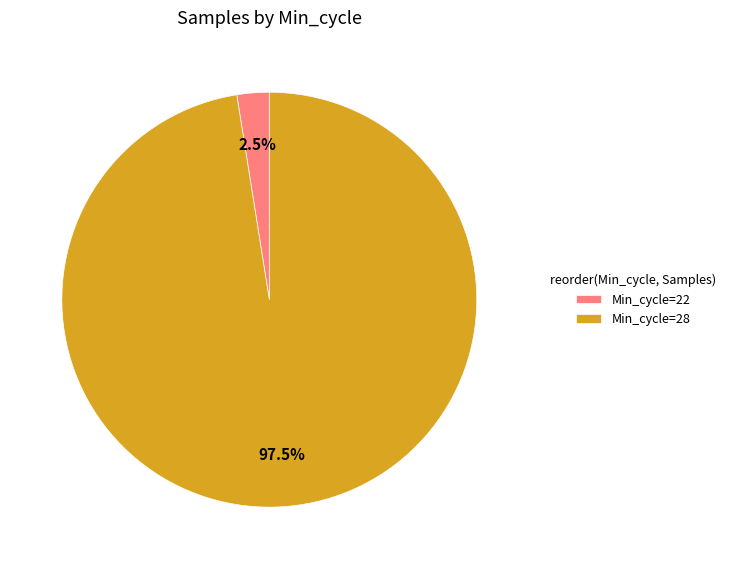

Which slice is the largest?

Min_cycle=28